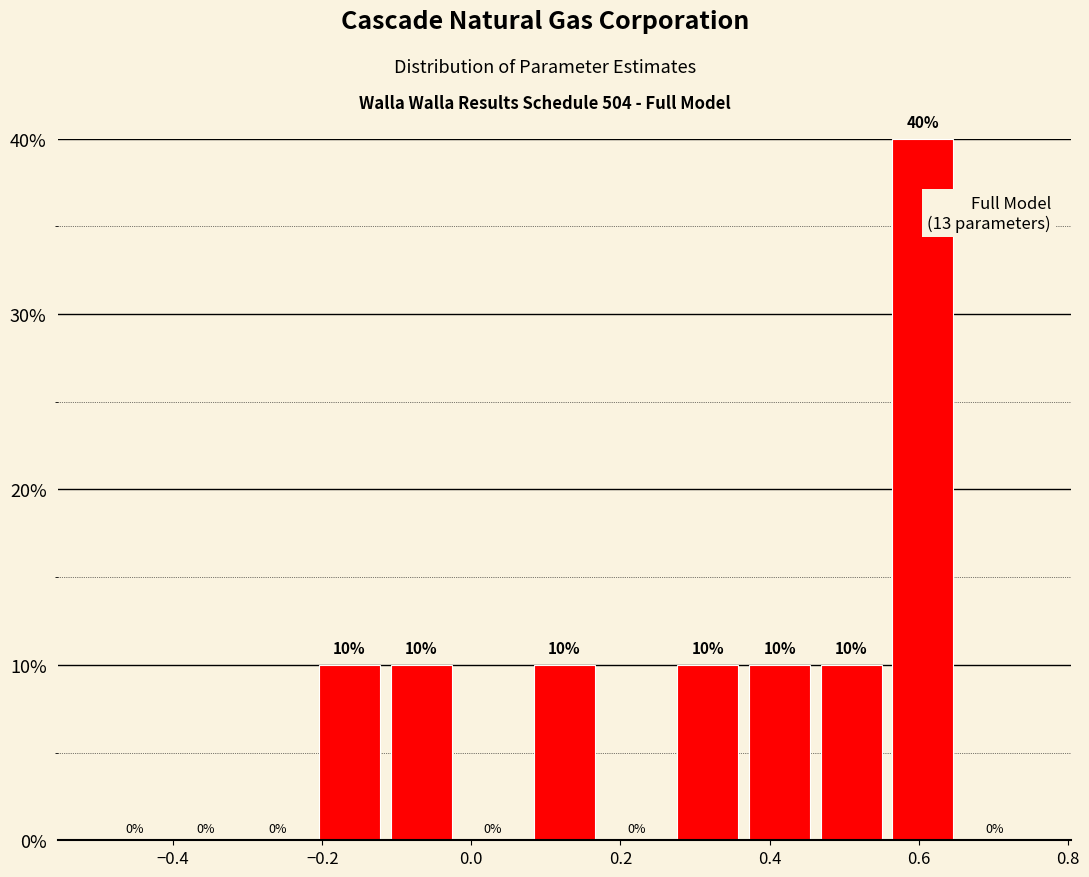

Reading left to right, transcribe this chart: for each bar, give the range it covers on the x-axis and its height. The bar edges are not printed on the chart, so give them approximately, as read against the axis.

-0.50 to -0.40: 0
-0.40 to -0.30: 0
-0.30 to -0.22: 0
-0.22 to -0.12: 10
-0.12 to -0.02: 10
-0.02 to 0.08: 0
0.08 to 0.18: 10
0.18 to 0.26: 0
0.26 to 0.36: 10
0.36 to 0.46: 10
0.46 to 0.56: 10
0.56 to 0.66: 40
0.66 to 0.76: 0